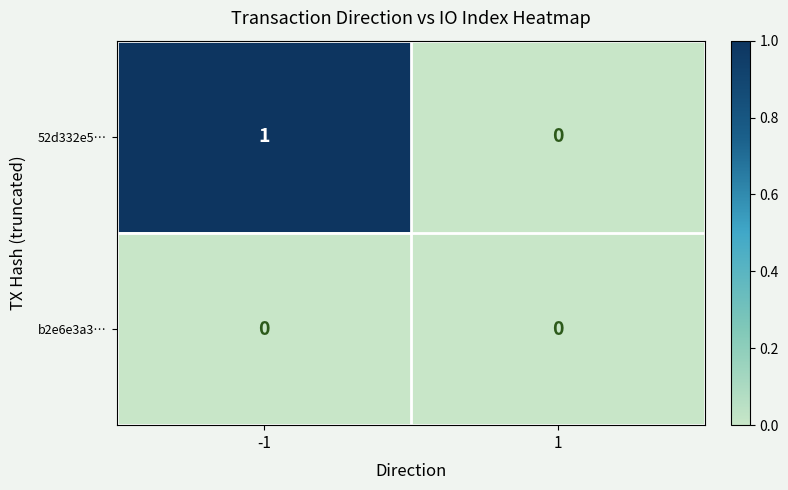

Is it true that 52d332e5… equals 2 at -1?

False